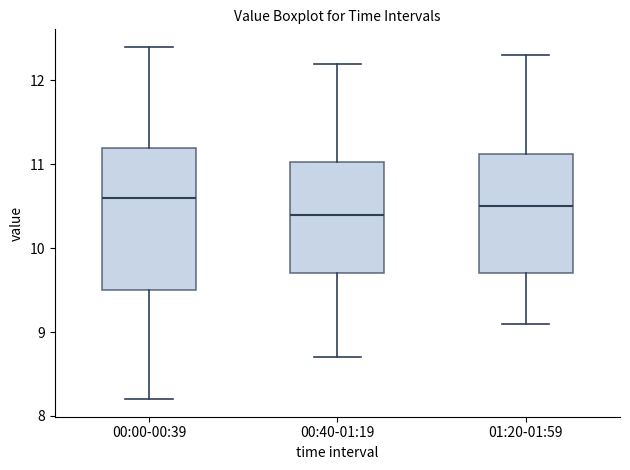

Reading left to right, read every box against the y-axis: the position of its median line, the range the box covers, and the ends of its whiskers. The values are not printed on the chart, so give them approximately, as read against the axis.

00:00-00:39: median 10.6, box 9.5 to 11.2, whiskers 8.2 to 12.4
00:40-01:19: median 10.4, box 9.7 to 11.0, whiskers 8.7 to 12.2
01:20-01:59: median 10.5, box 9.7 to 11.1, whiskers 9.1 to 12.3